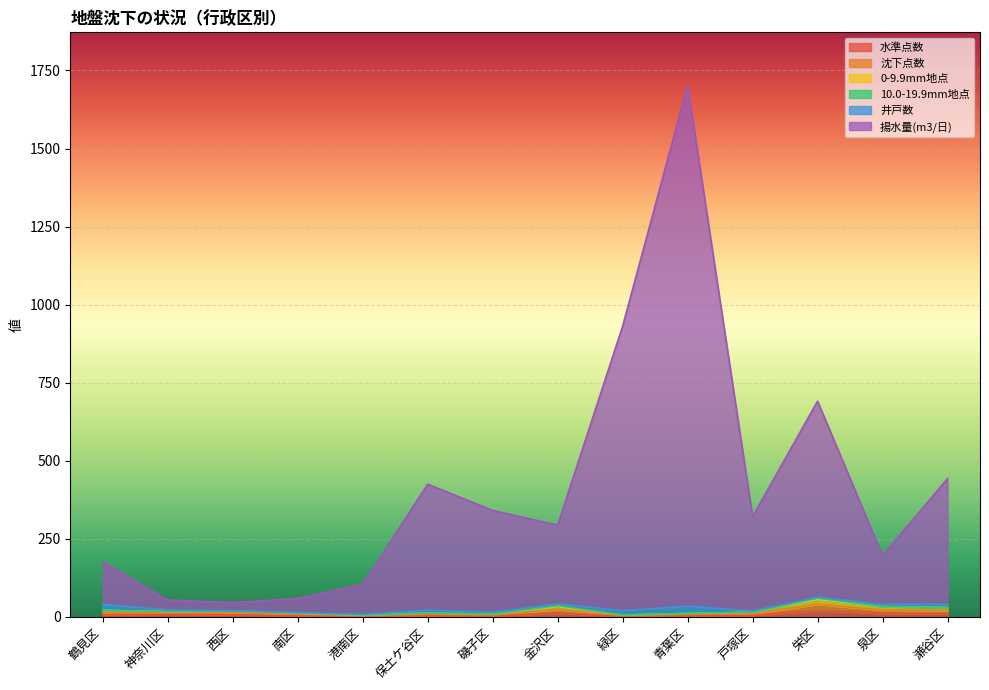

In 0-9.9mm地点, how many points are higher than both neighbors (excluding endpoints)?

4